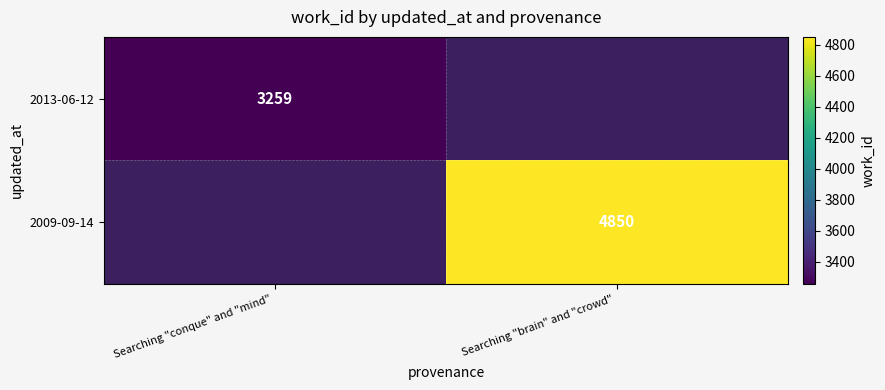

Count the number of data series in this chart.

2